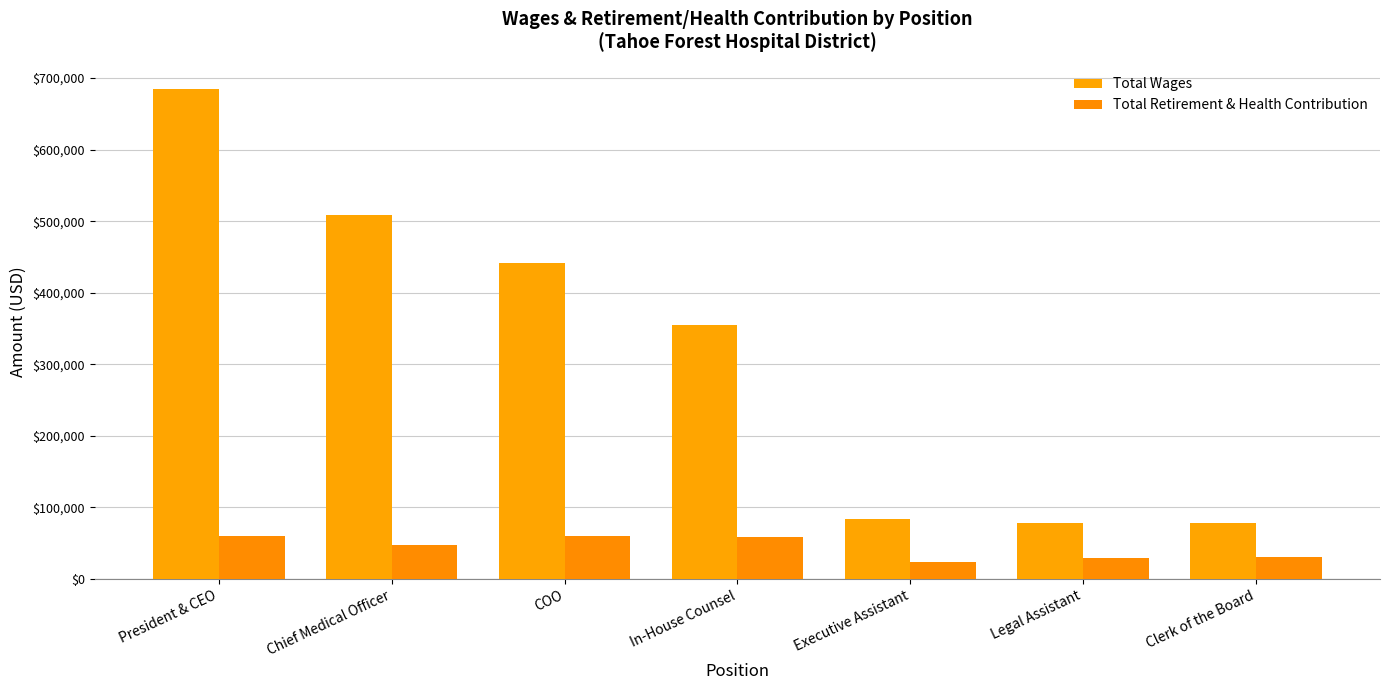

Reading left to right, extract all data points from this chart.

Total Wages: 684337	508993	441719	354397	83192	78445	77752
Total Retirement & Health Contribution: 59501	47294	59453	58393	23223	29158	31114